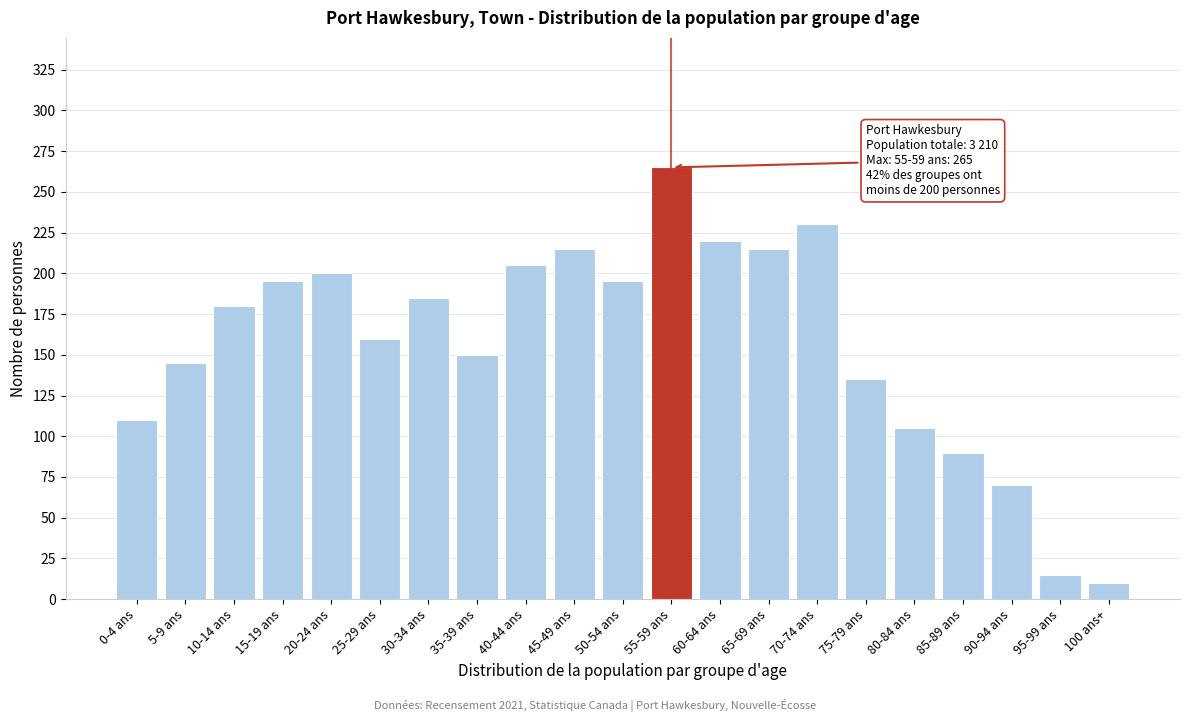

Reading left to right, transcribe all the data shown in this chart.

0-4 ans=110	5-9 ans=145	10-14 ans=180	15-19 ans=195	20-24 ans=200	25-29 ans=160	30-34 ans=185	35-39 ans=150	40-44 ans=205	45-49 ans=215	50-54 ans=195	55-59 ans=265	60-64 ans=220	65-69 ans=215	70-74 ans=230	75-79 ans=135	80-84 ans=105	85-89 ans=90	90-94 ans=70	95-99 ans=15	100 ans+=10